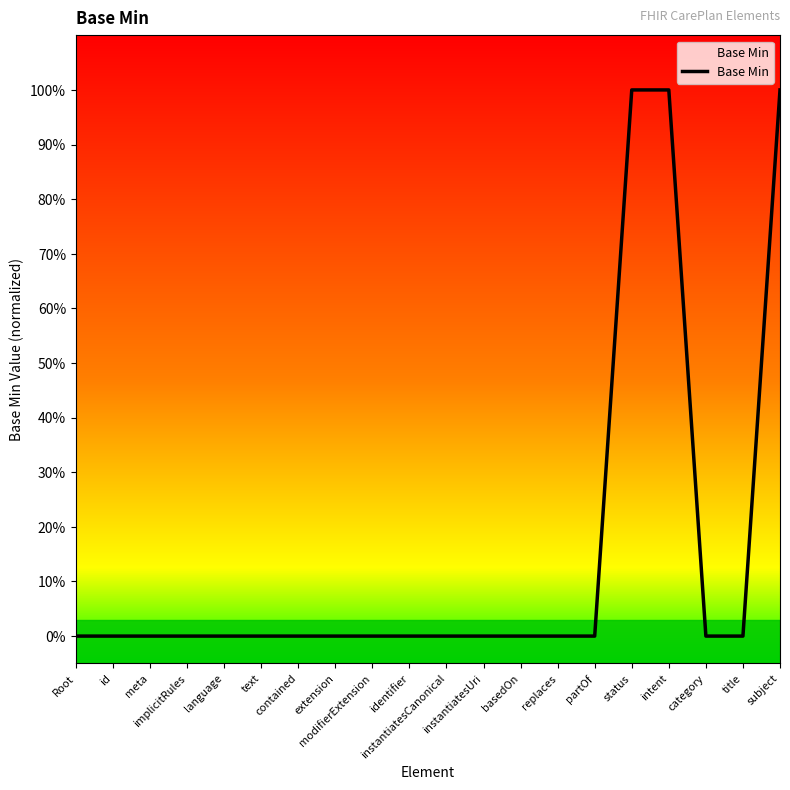

What position from the left is partOf?

15